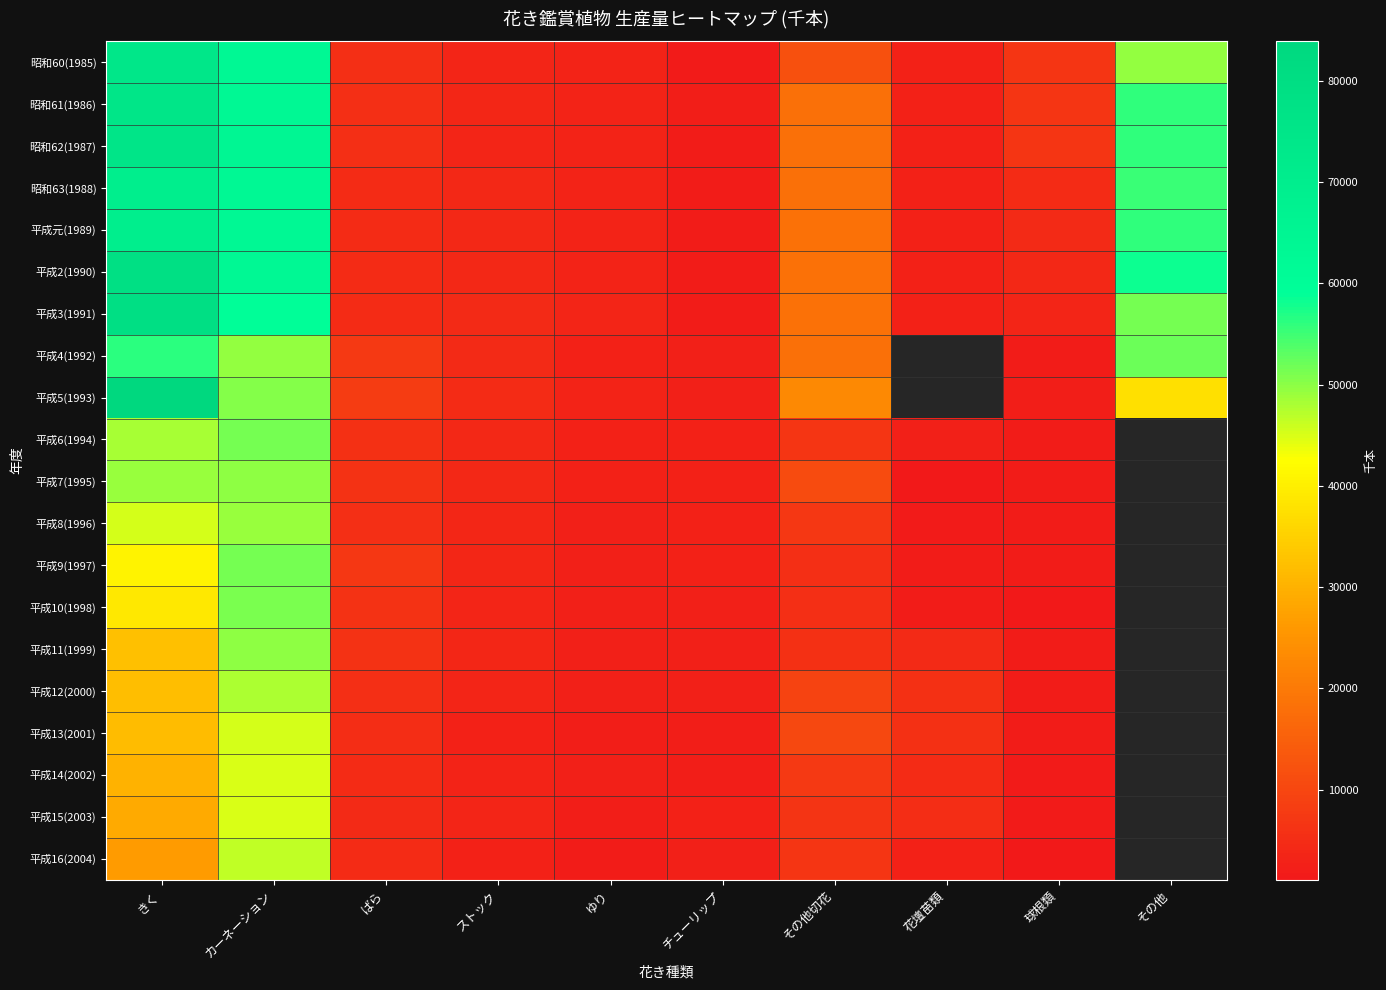

The value of 平成8(1996) at チューリップ is 5208.7. True or false?

False